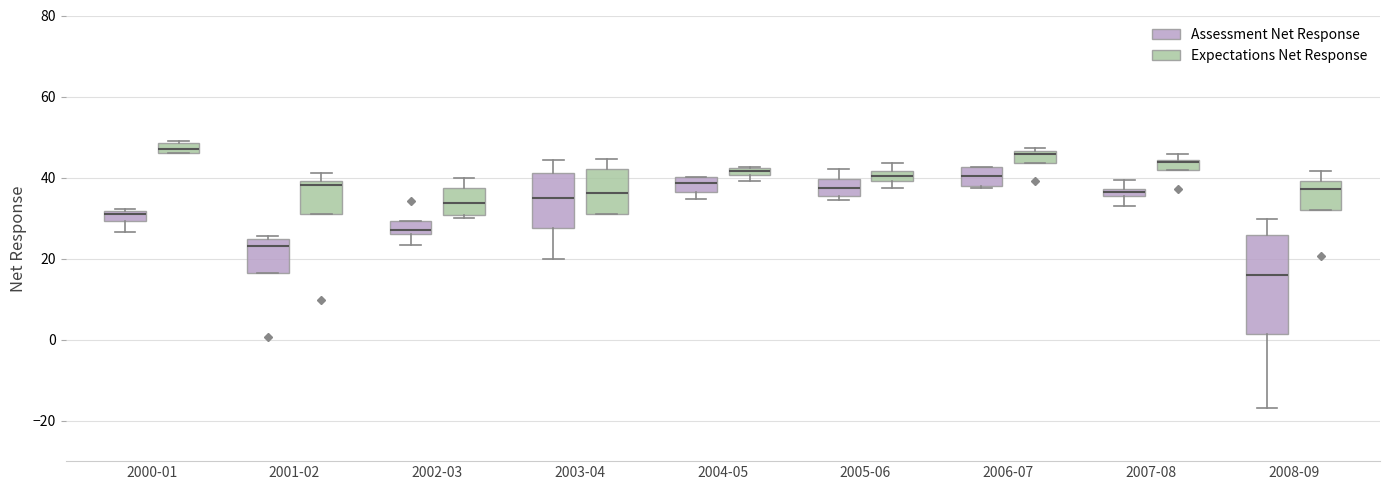

Which box is the tallest, from its lower edge to its upper edge?

2008-09 (Assessment Net Response)